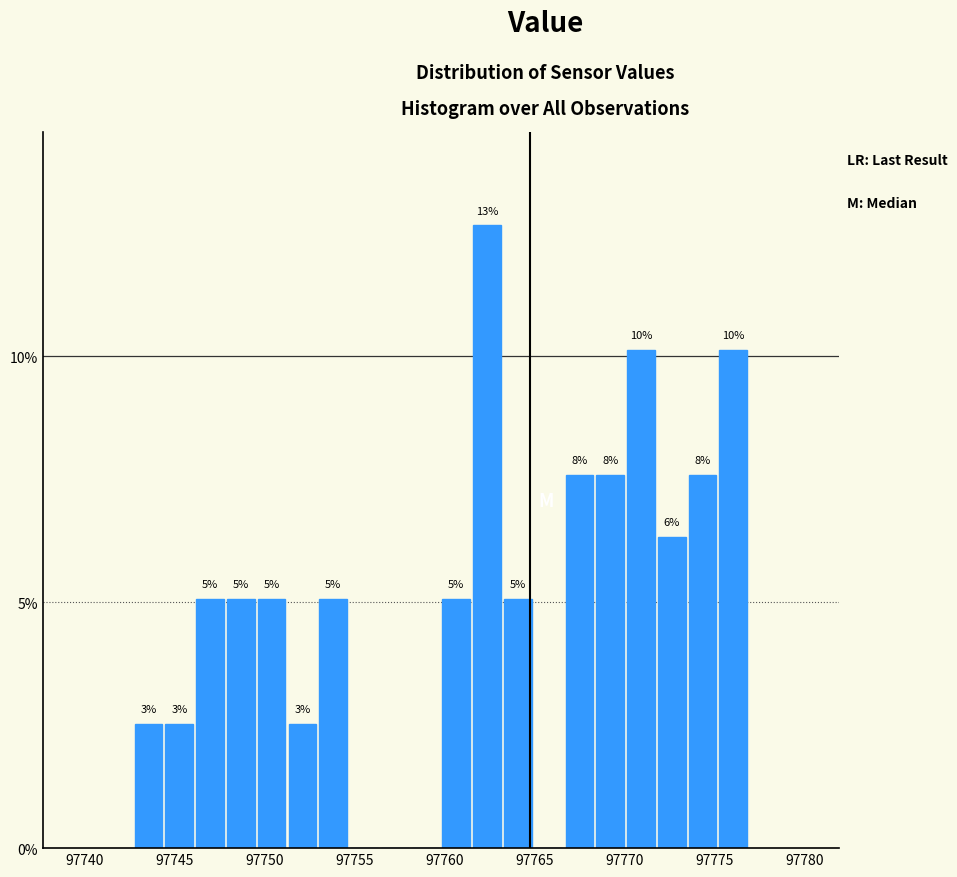

Around what value on the x-axis is the tallest bar? Give the approximate position of its centre, as read against the axis.

97762.5